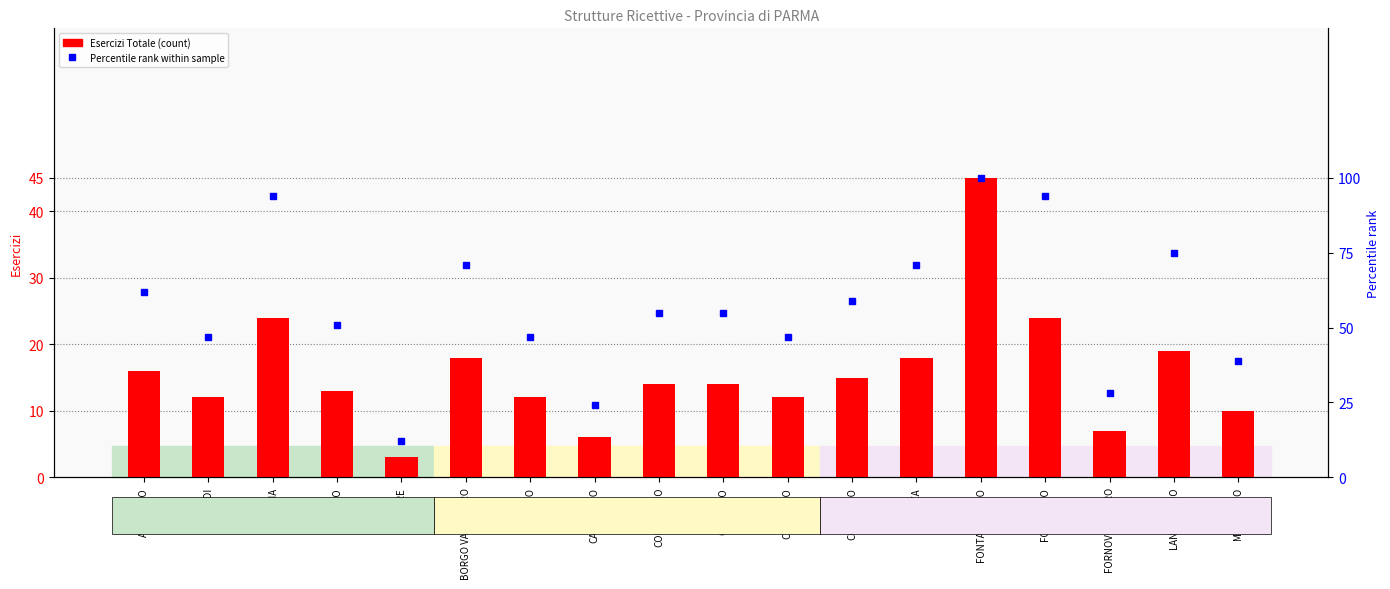

The Percentile rank within sample series shows 55 at COLORNO. True or false?

True